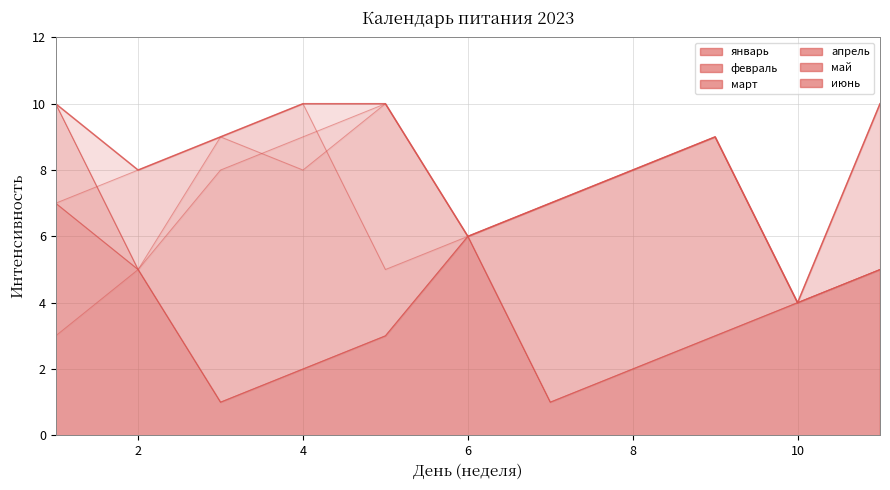

At which category does май reach its first local valley?

3